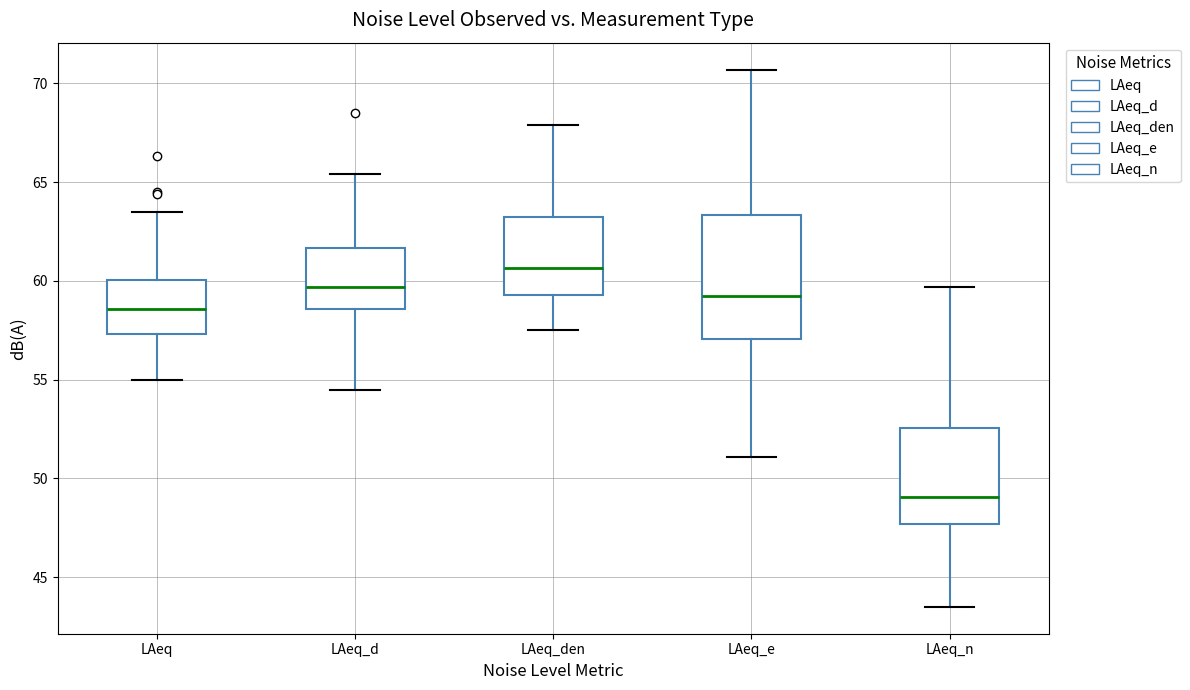

Where does the median line of the box for LAeq_den sit on the y-axis? The values are not printed on the chart, so give them approximately, as read against the axis.

60.5